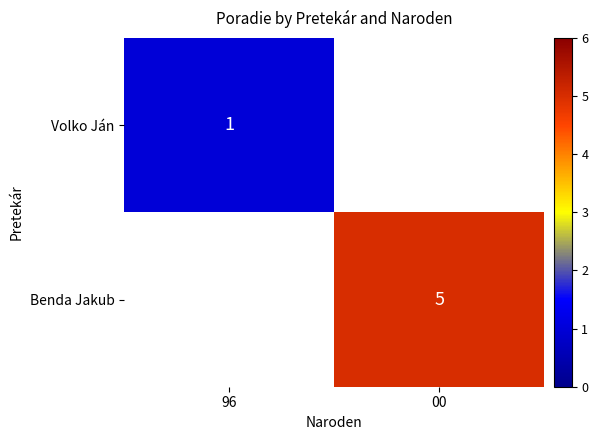

How many series are shown in this chart?

2